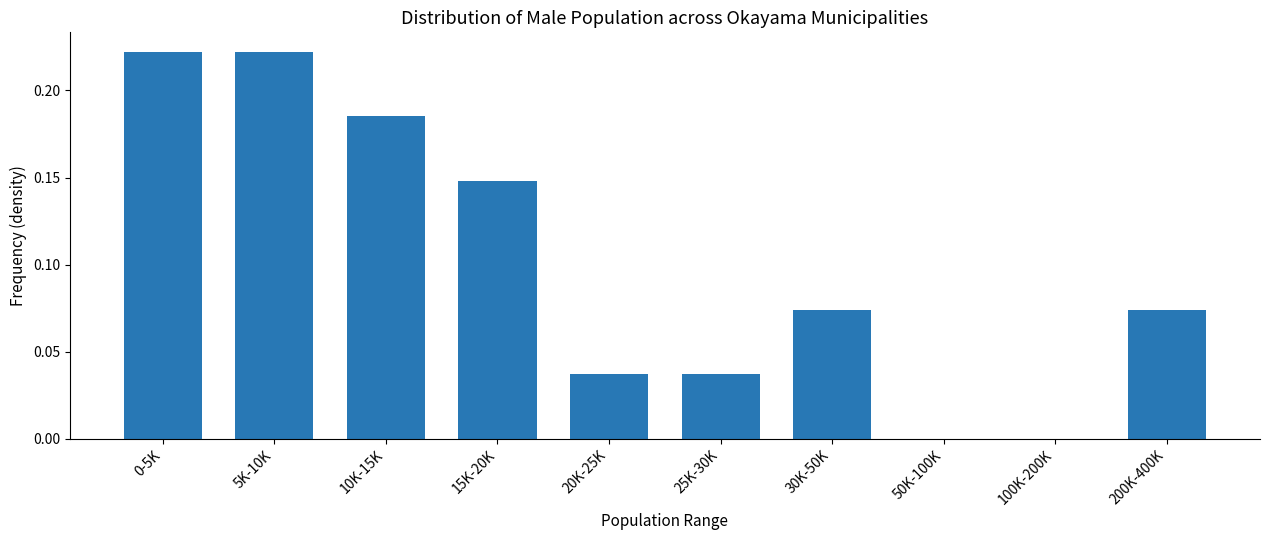

The chart shows a value of 0.0 at 30K-50K. True or false?

False